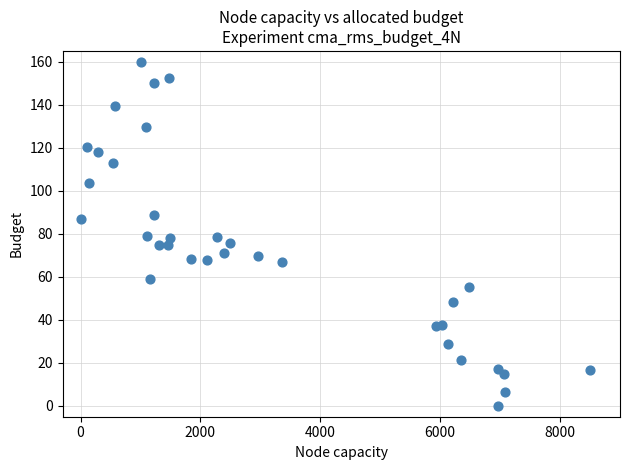

What is the range of X values (max minus min)?

8500.0